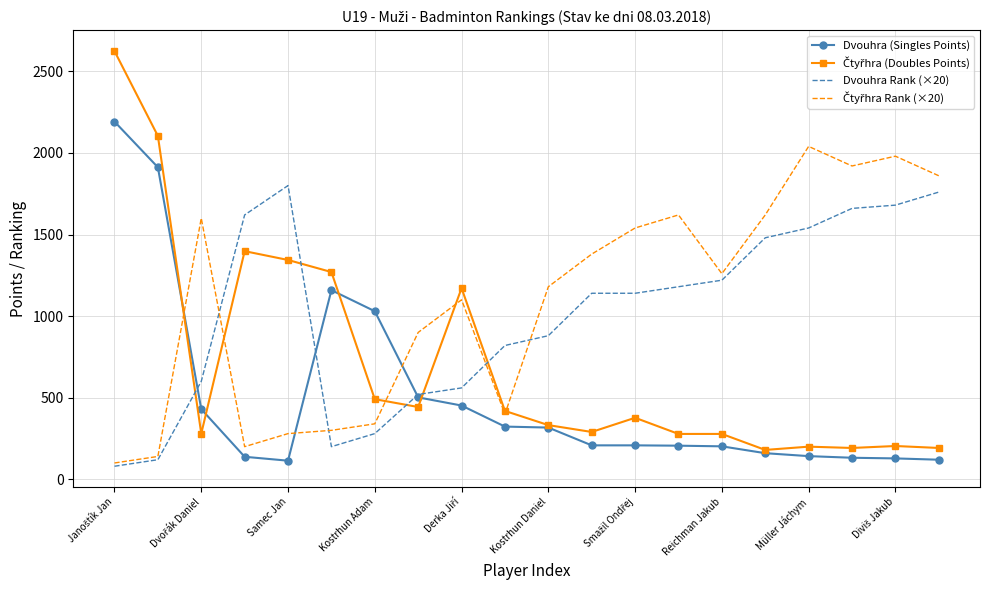

What is the minimum value shown in the chart?

80